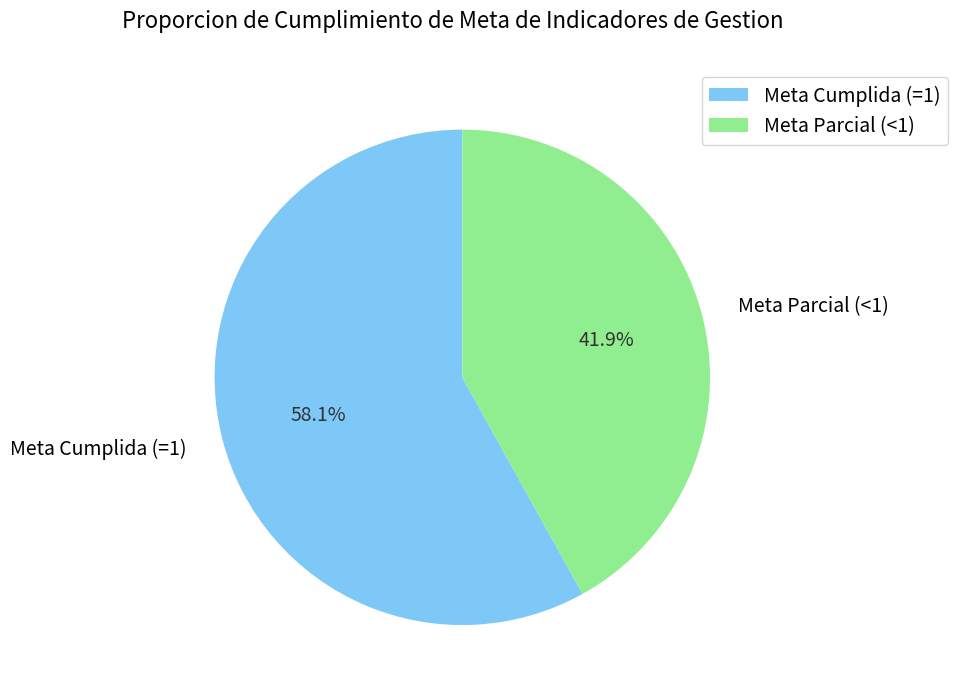

Rank the categories by value from highest to lowest.

Meta Cumplida (=1), Meta Parcial (<1)